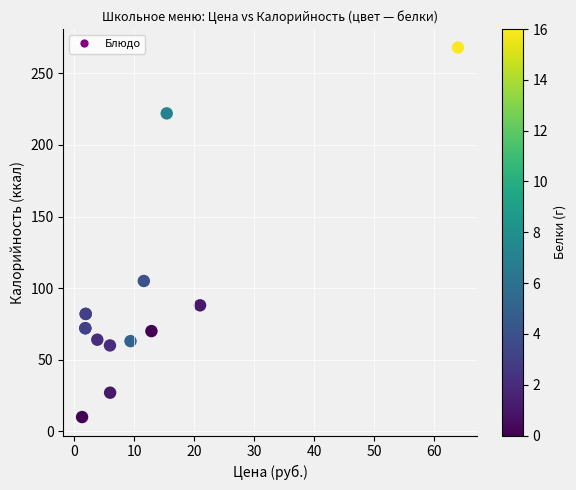

What Y value in the scatter plot is closest to 139?

105